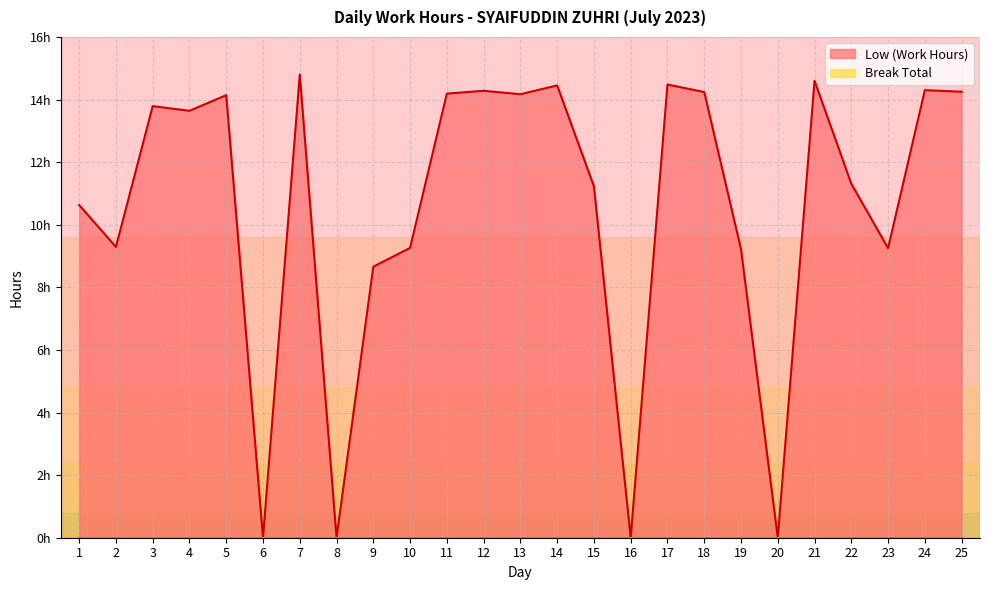

List the labels in order of value, smallest first.

6, 8, 16, 20, 9, 19, 23, 10, 2, 1, 15, 22, 4, 3, 5, 13, 11, 18, 25, 12, 24, 14, 17, 21, 7